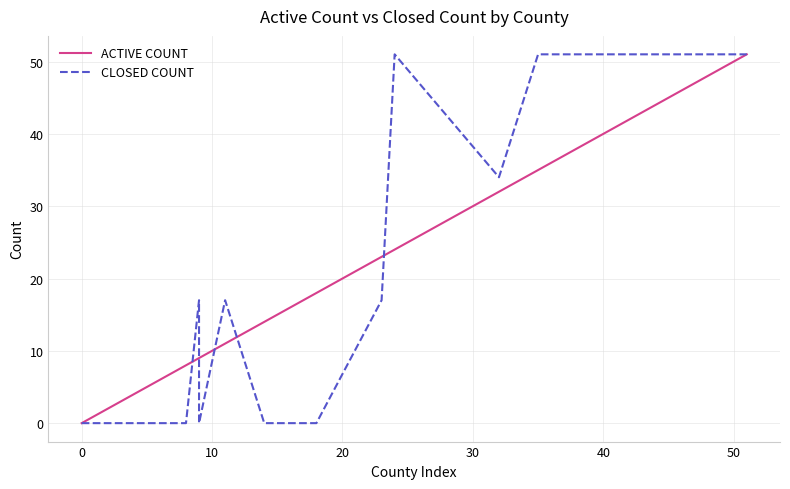

Does the chart display data point markers on the line(s)?

No